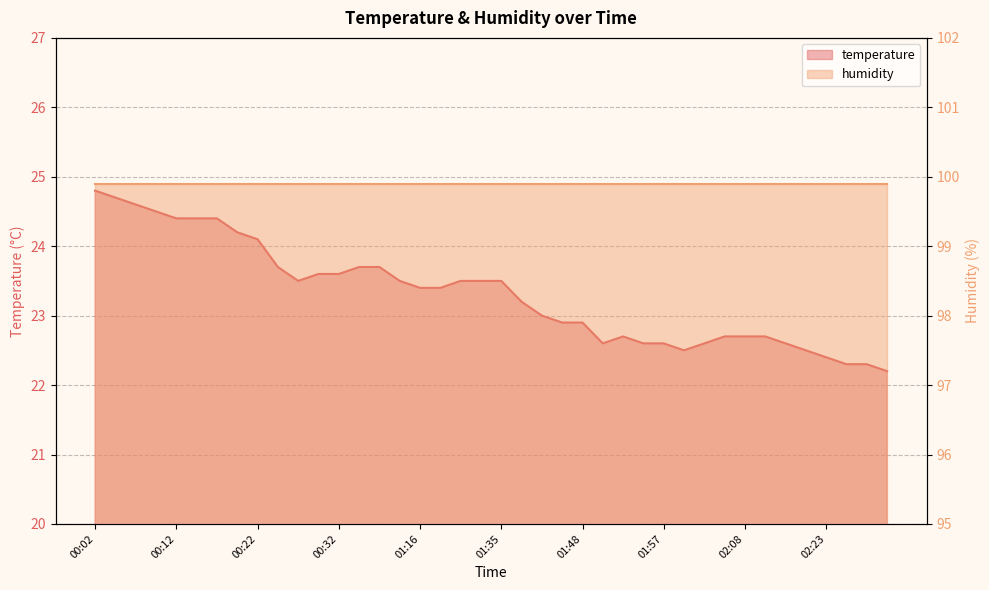

Rank the categories by value from highest to lowest.

00:02, 00:05, 00:07, 00:10, 00:12, 00:15, 00:17, 00:20, 00:22, 00:25, 00:35, 00:37, 00:30, 00:32, 00:27, 00:54, 01:29, 01:32, 01:35, 01:16, 01:27, 01:40, 01:43, 01:45, 01:48, 01:53, 02:05, 02:08, 02:16, 01:50, 01:55, 01:57, 02:02, 02:18, 02:00, 02:21, 02:23, 02:26, 02:29, 02:31